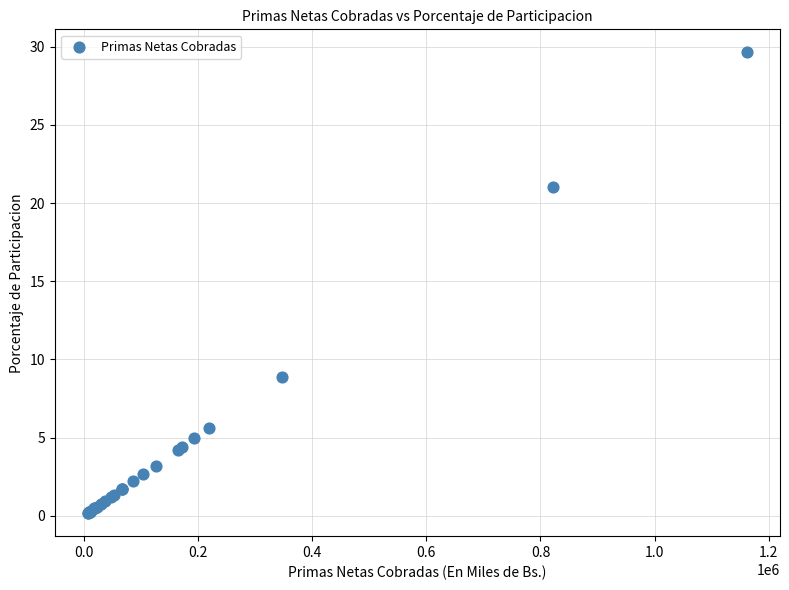

What Y value in the scatter plot is closest to 14?

8.9